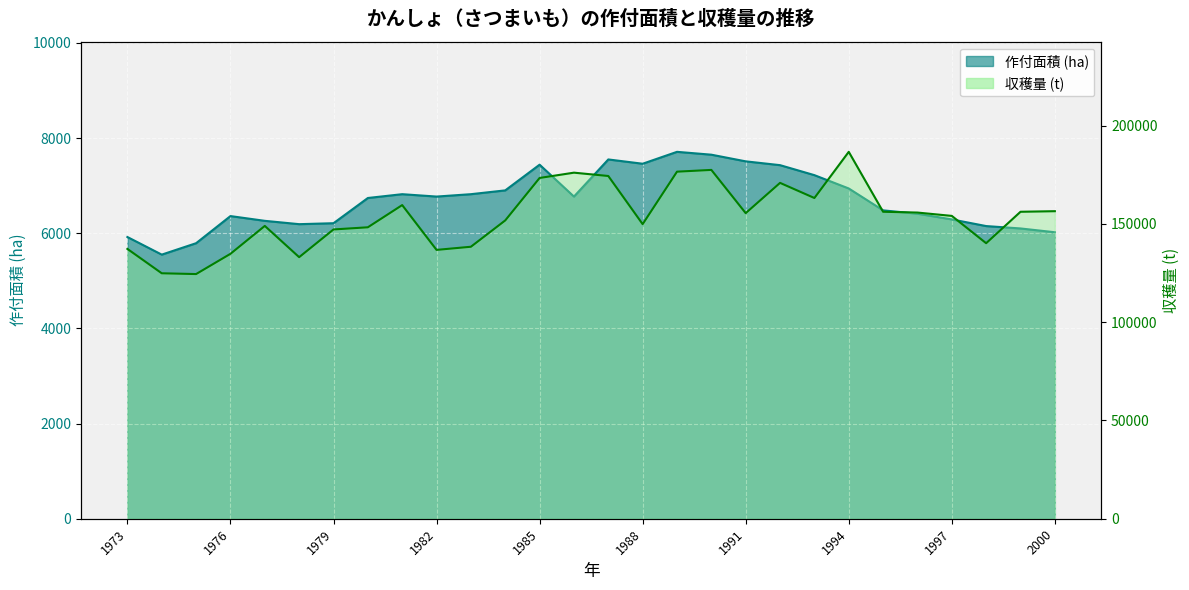

At which category does the chart reach its peak across all series?

1994